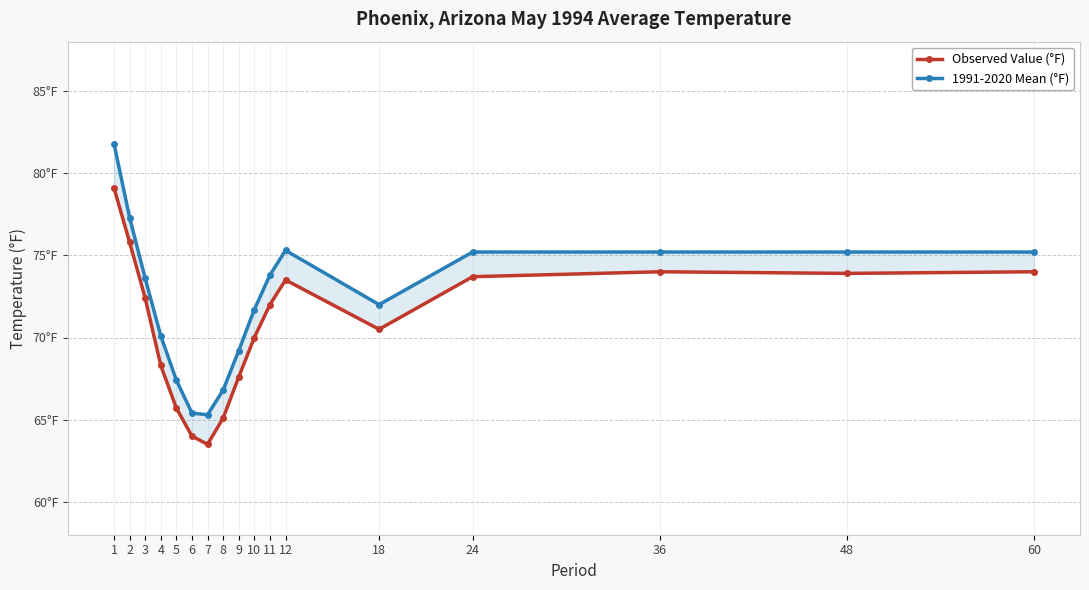

How many series are shown in this chart?

2